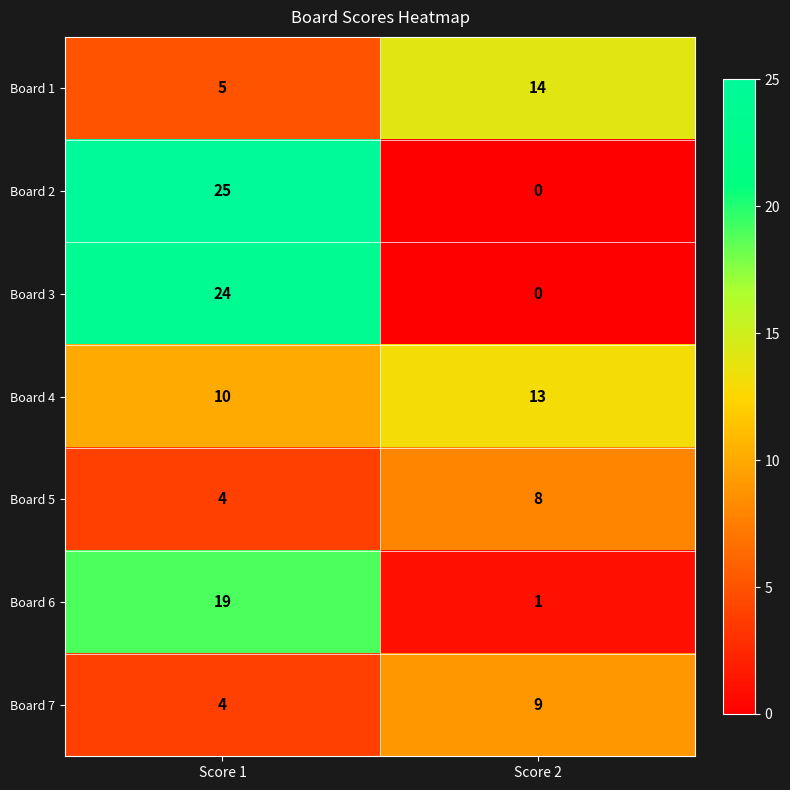

What is the maximum value for Board 1?

14